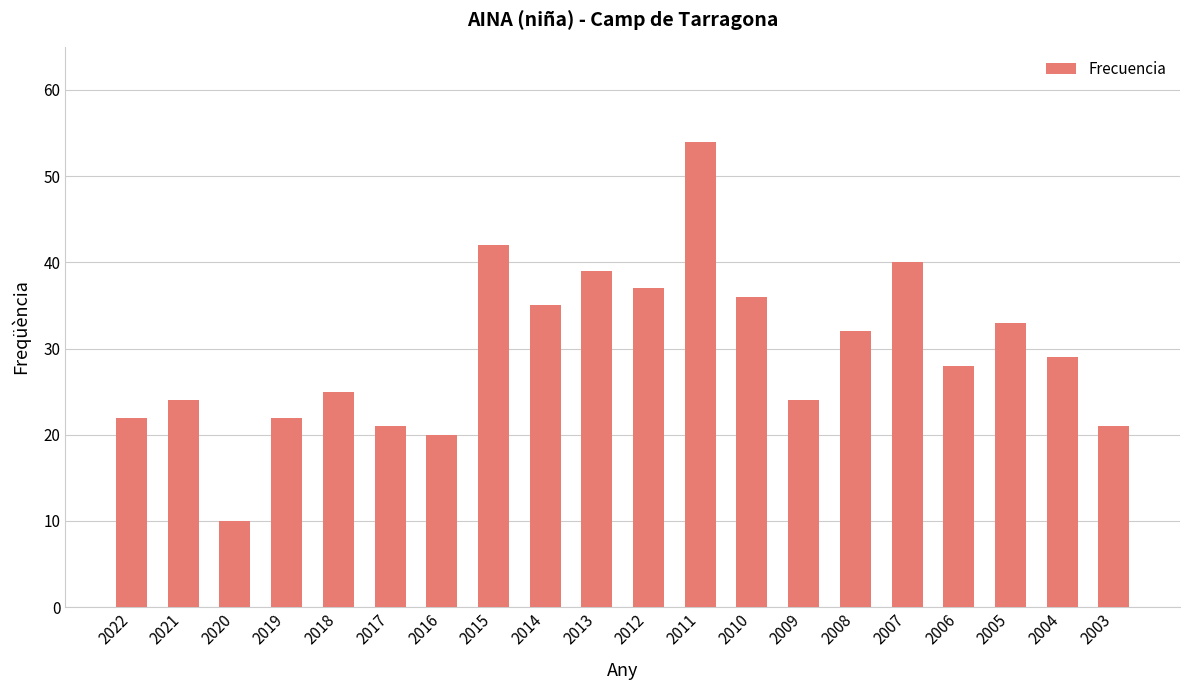

Between 2020 and 2007, which is larger?

2007